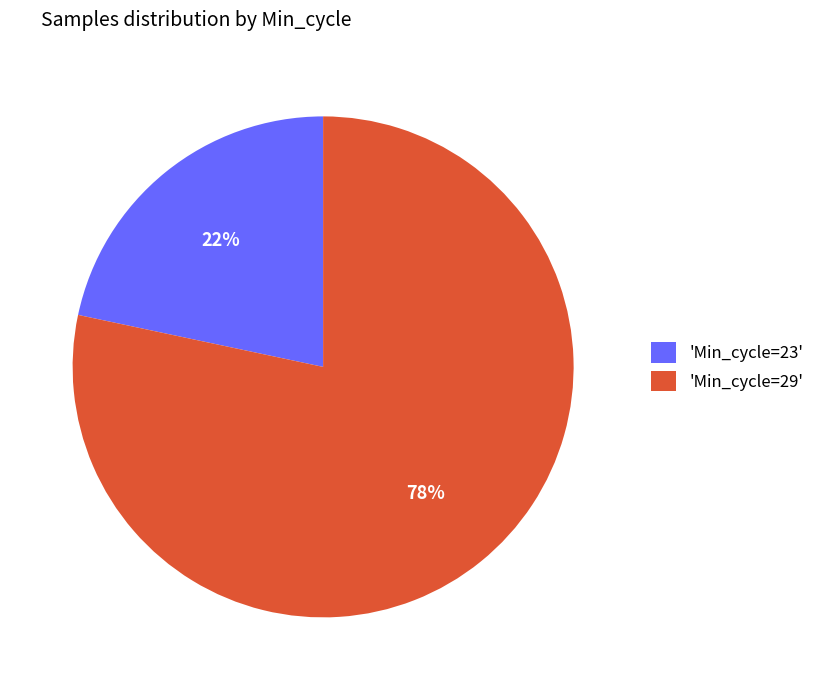

Approximately how many times larger is the value at 'Min_cycle=23' compared to 'Min_cycle=29'?

0.3